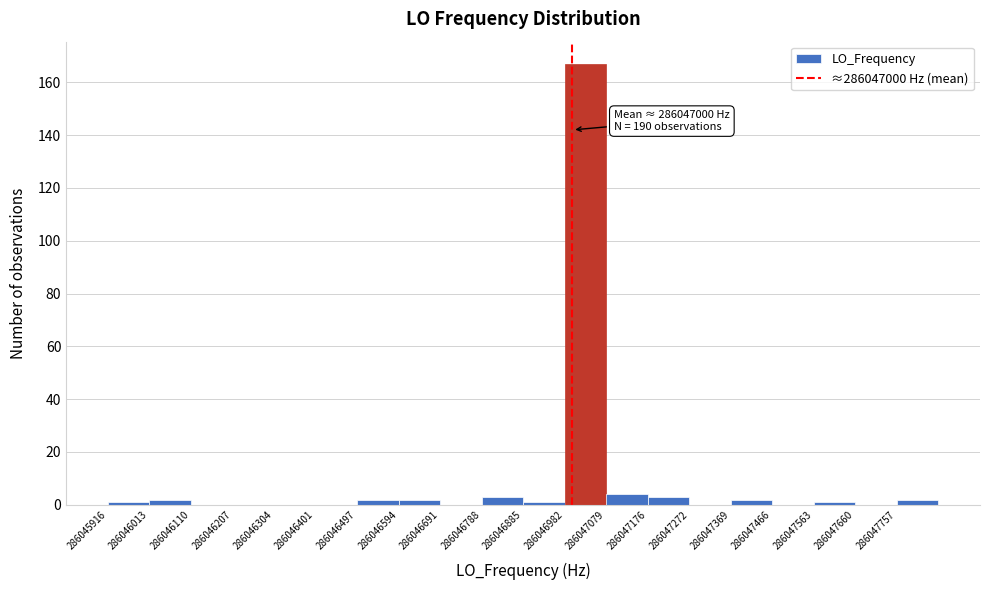

Which range on the x-axis has the tallest bar?

286046980 to 286047080